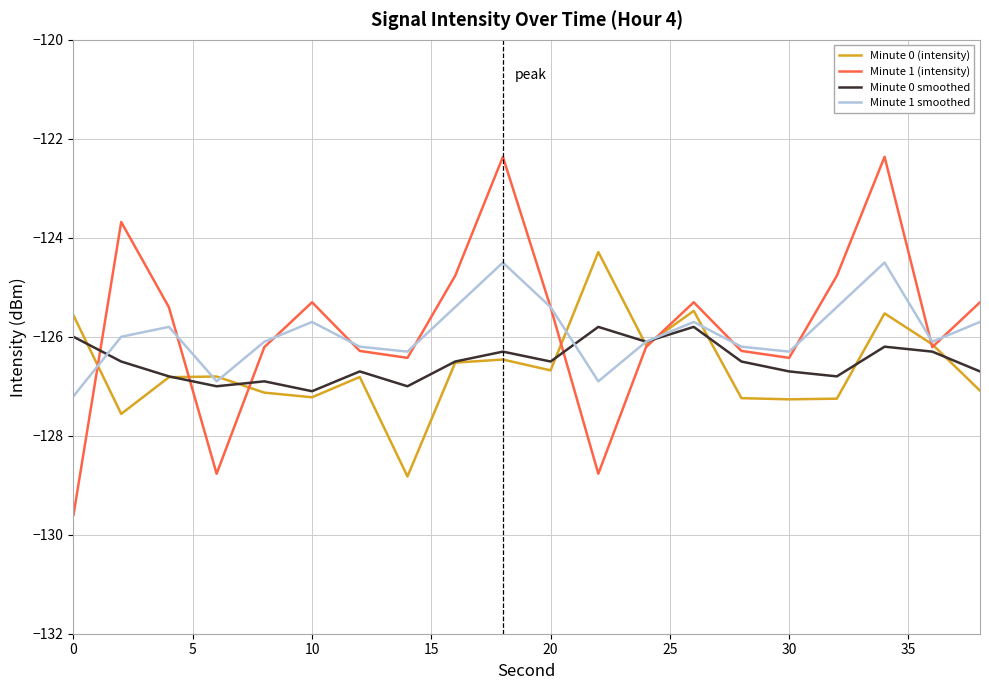

How many categories are shown in the chart?

20